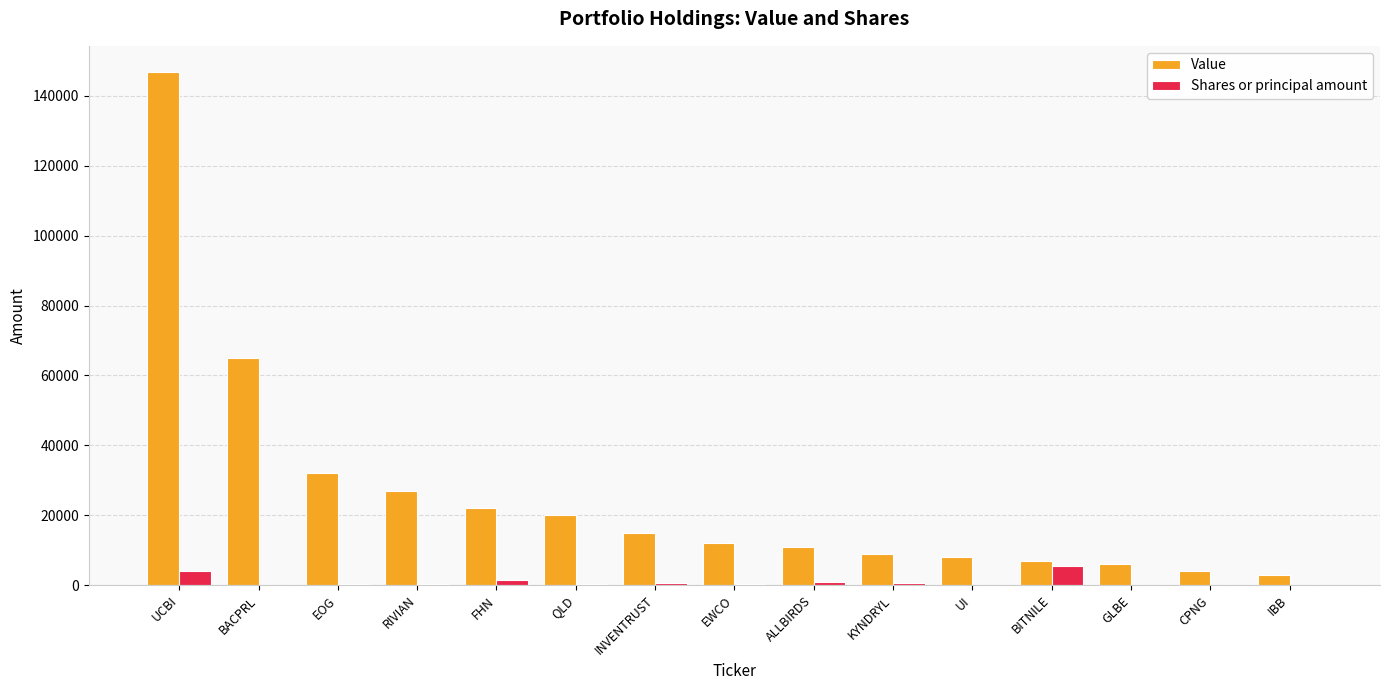

Which series has the largest range (max minus min)?

Value